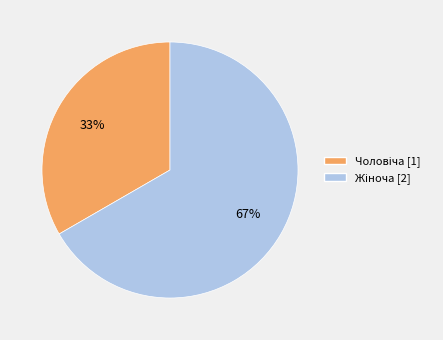

How many slices are in this pie chart?

2